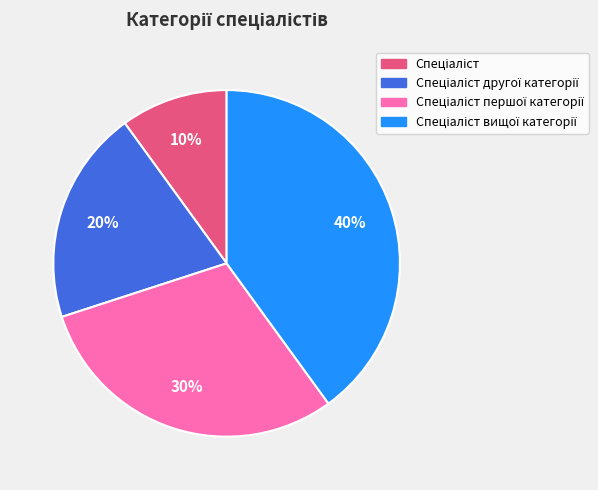

Is there any slice that represents more than half of the pie?

No